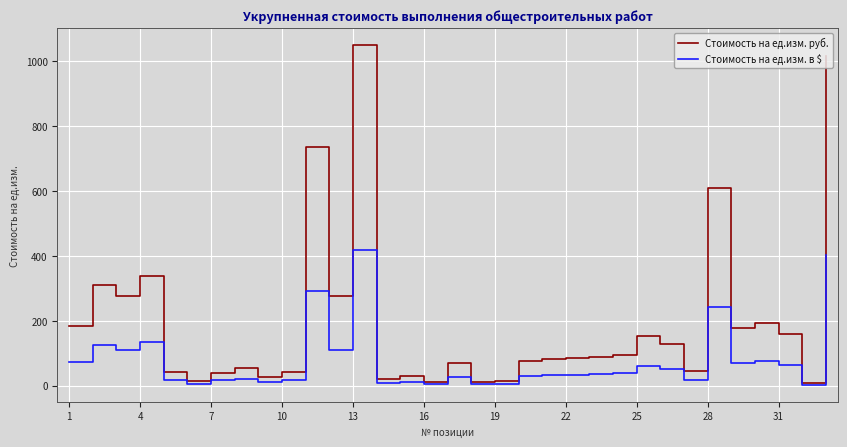

Does the chart have visible grid lines?

Yes